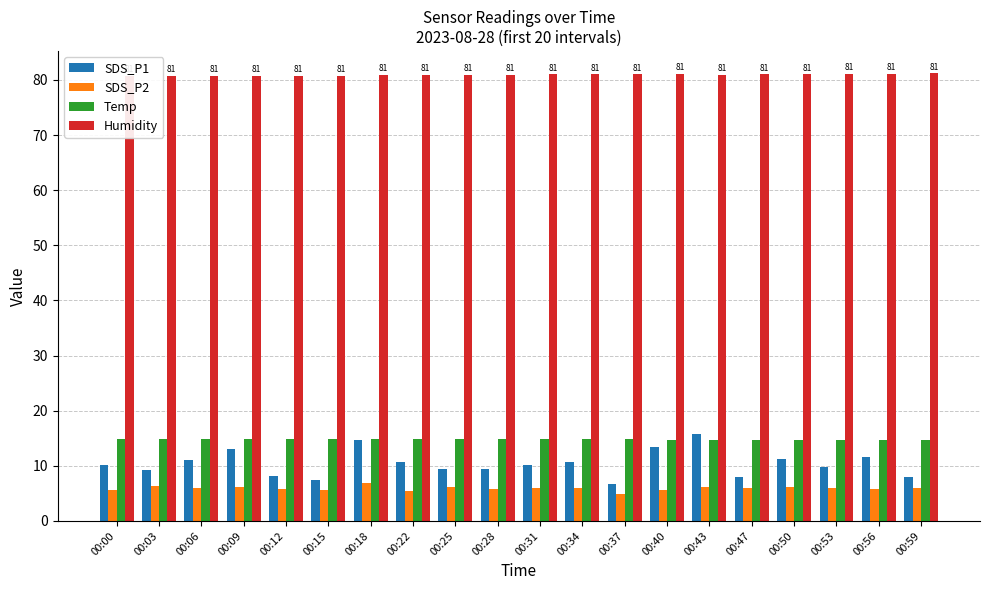

Which category has the highest value in the SDS_P1 series?

00:43